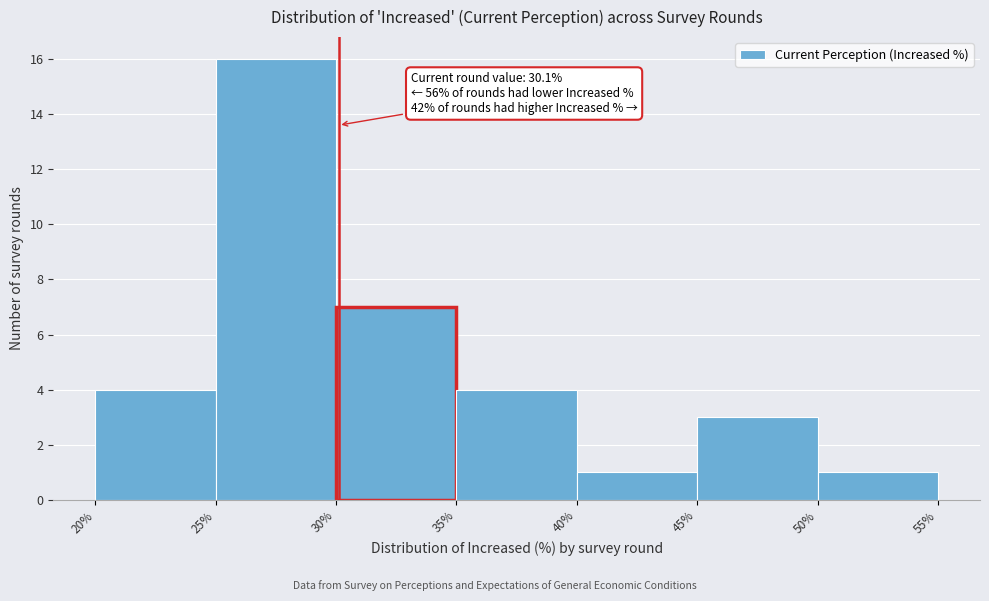

Which range on the x-axis has the tallest bar?

25% to 30%